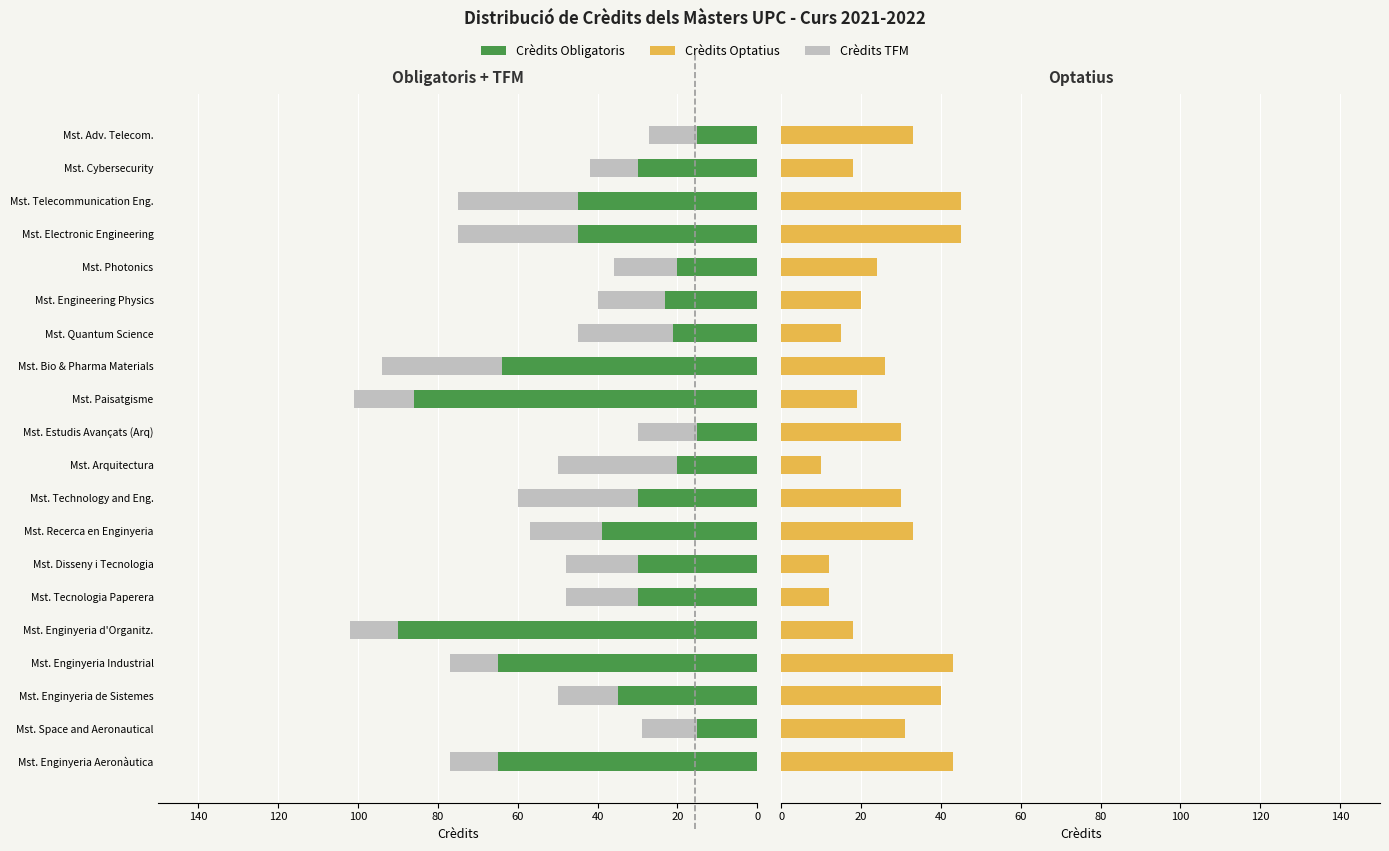

What is the total value across all series at 60?

120